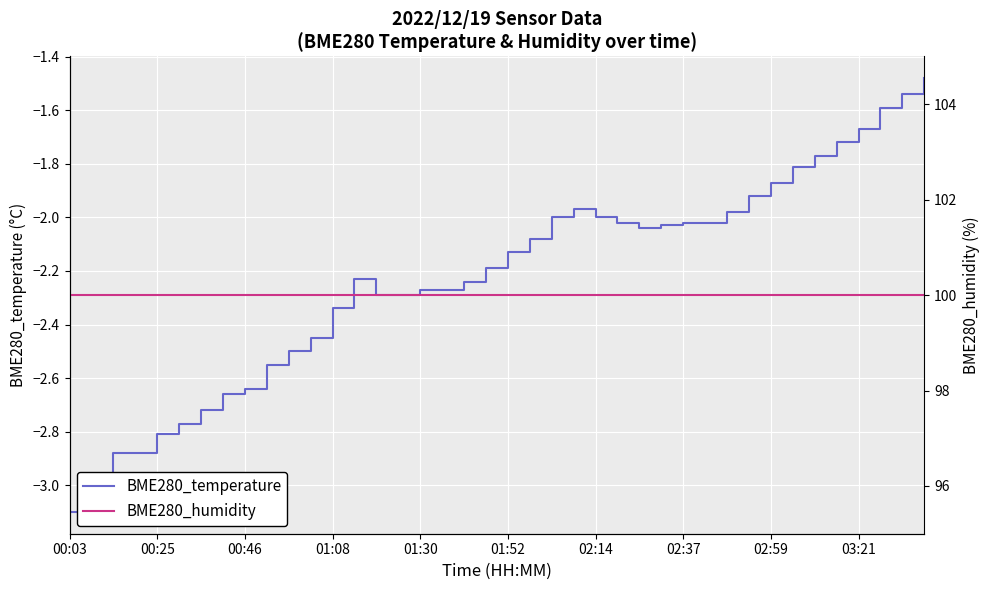

What are all the series names shown in the legend?

BME280_temperature, BME280_humidity